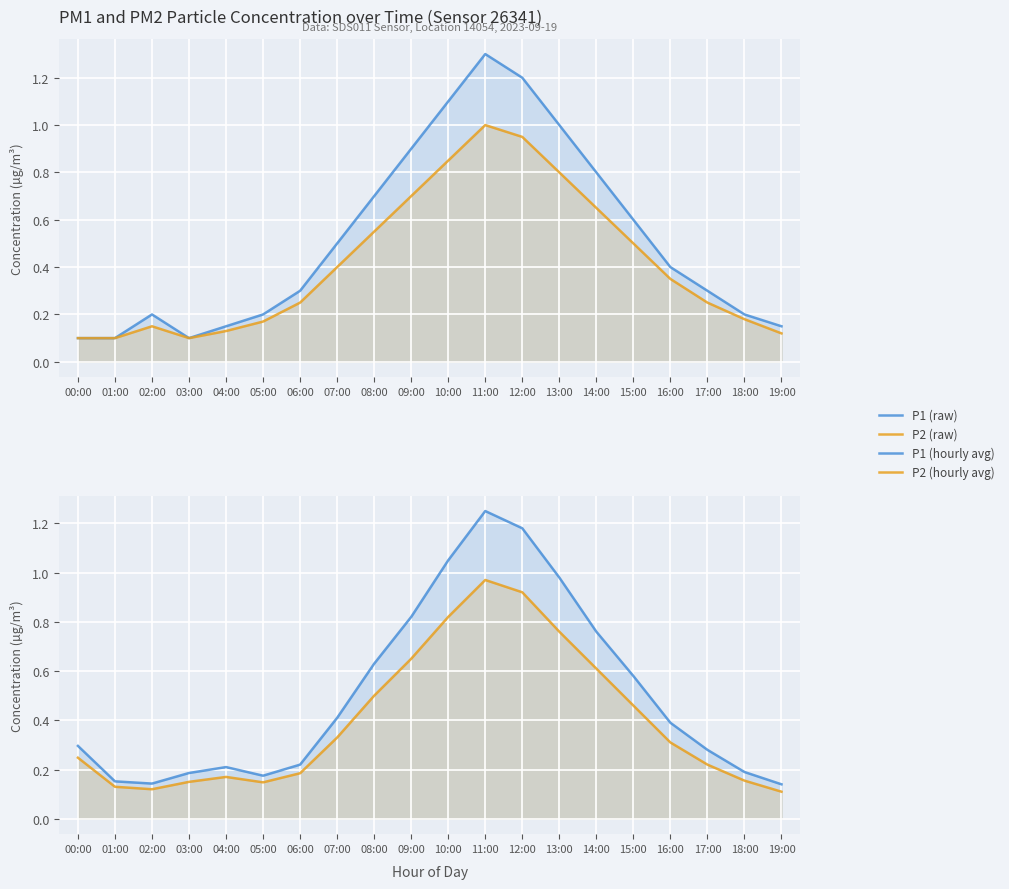

What position from the left is 04:00?

5